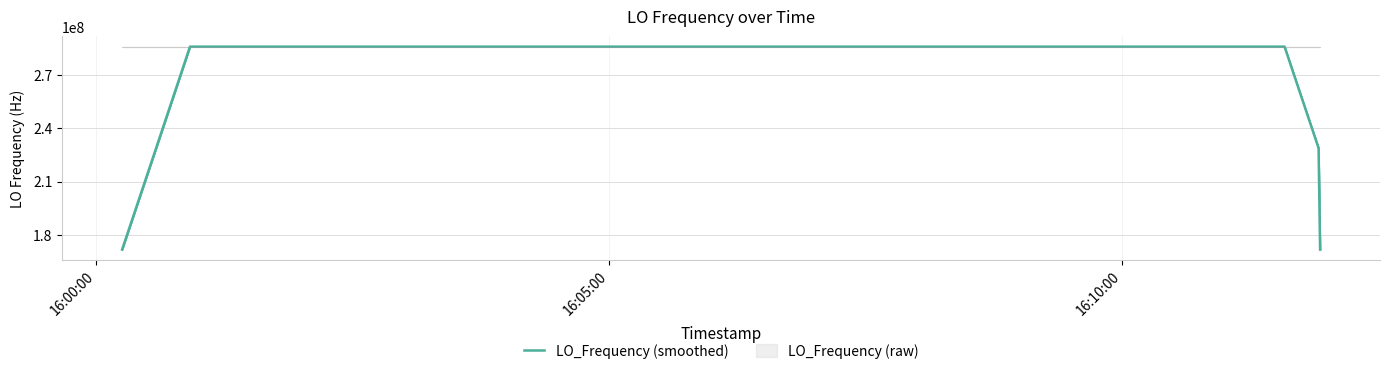

What is the highest value of the LO_Frequency (raw) series?

286047004.0